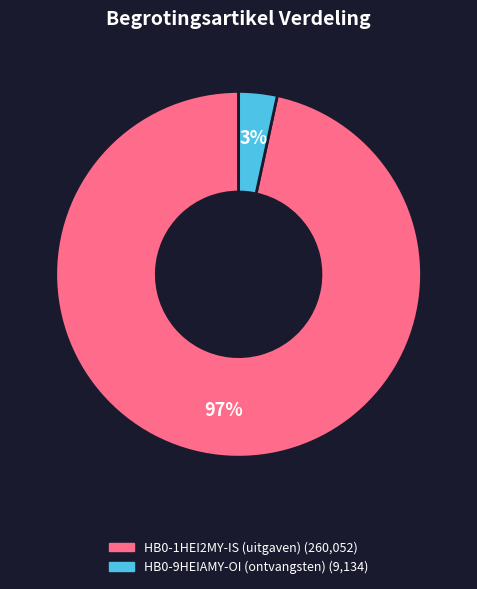

The HB0-9HEIAMY-OI (ontvangsten) slice represents 3% of the pie. True or false?

True